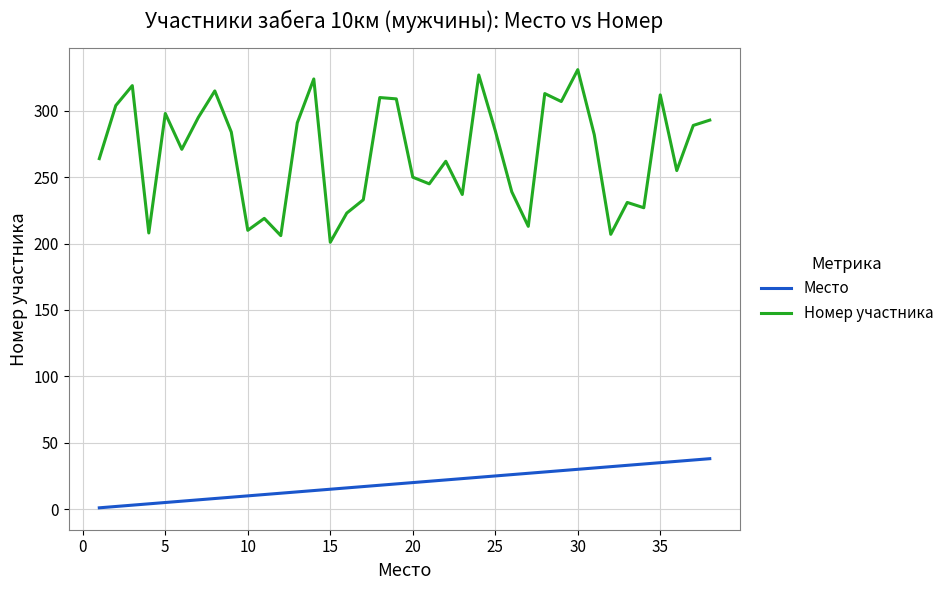

What are all the series names shown in the legend?

Место, Номер участника